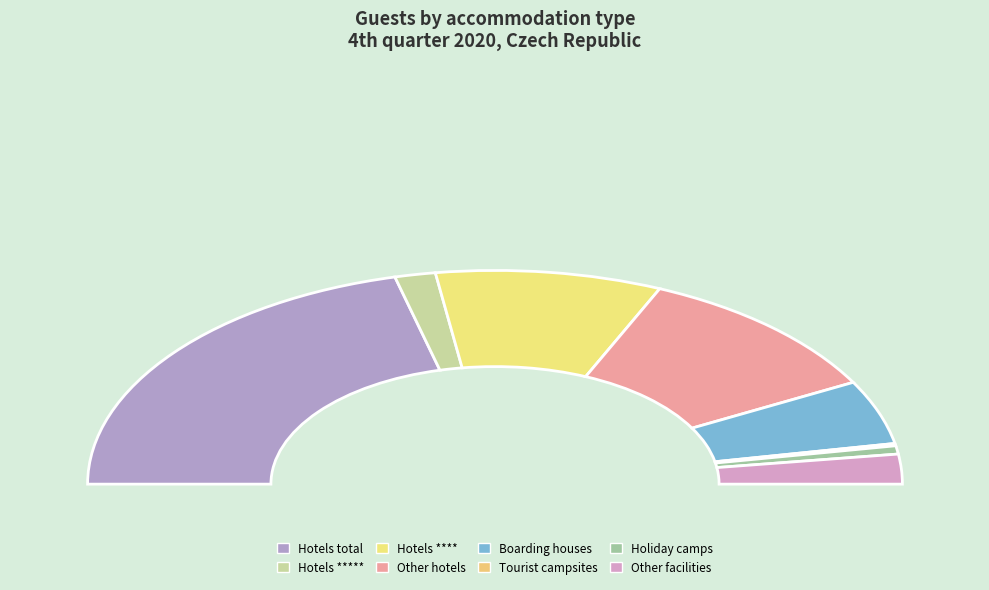

Do Boarding houses (Total) and Boarding houses (Non-residents) together represent more than half of the pie?

No